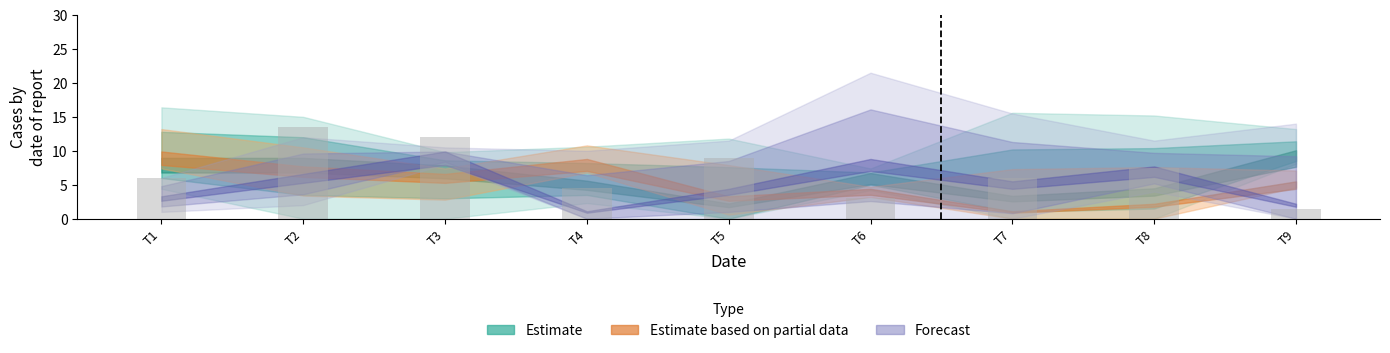

Does the chart contain any negative values?

No